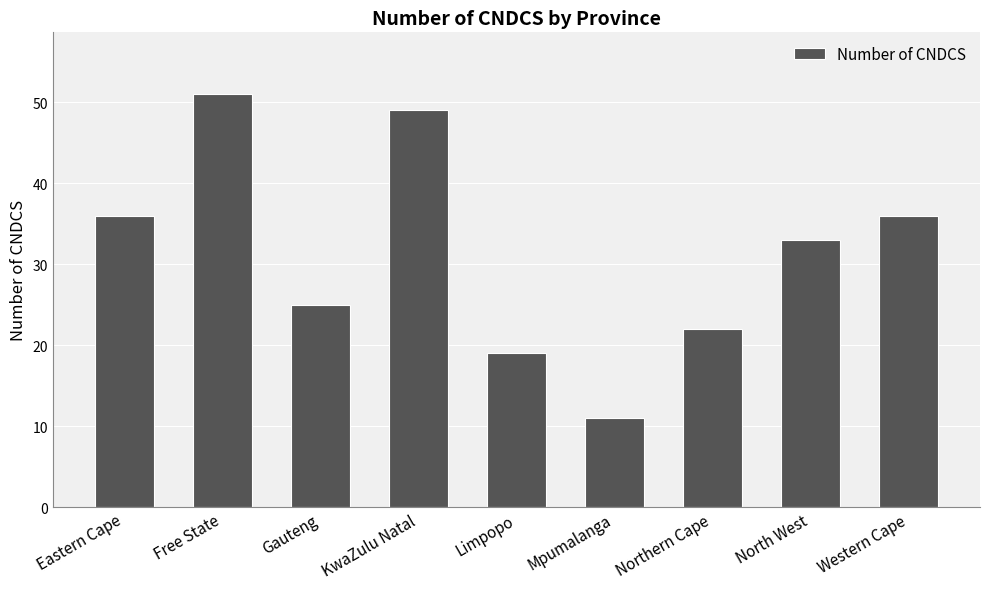

Is it true that the value at Gauteng is 25?

True